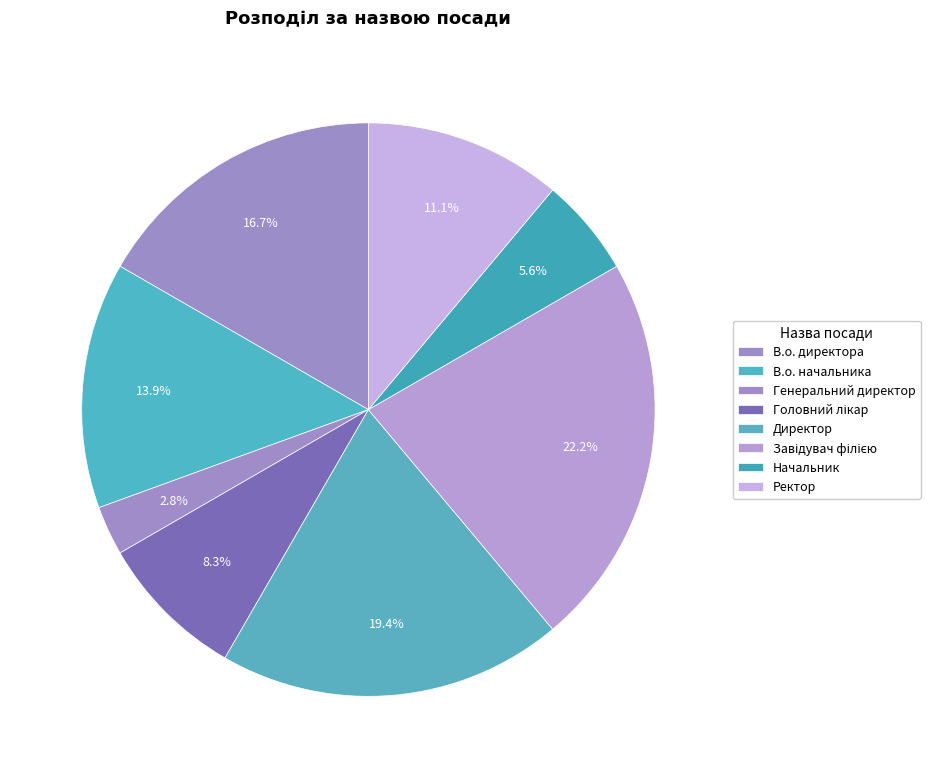

How much of the chart is everything except Генеральний директор?

97.2%